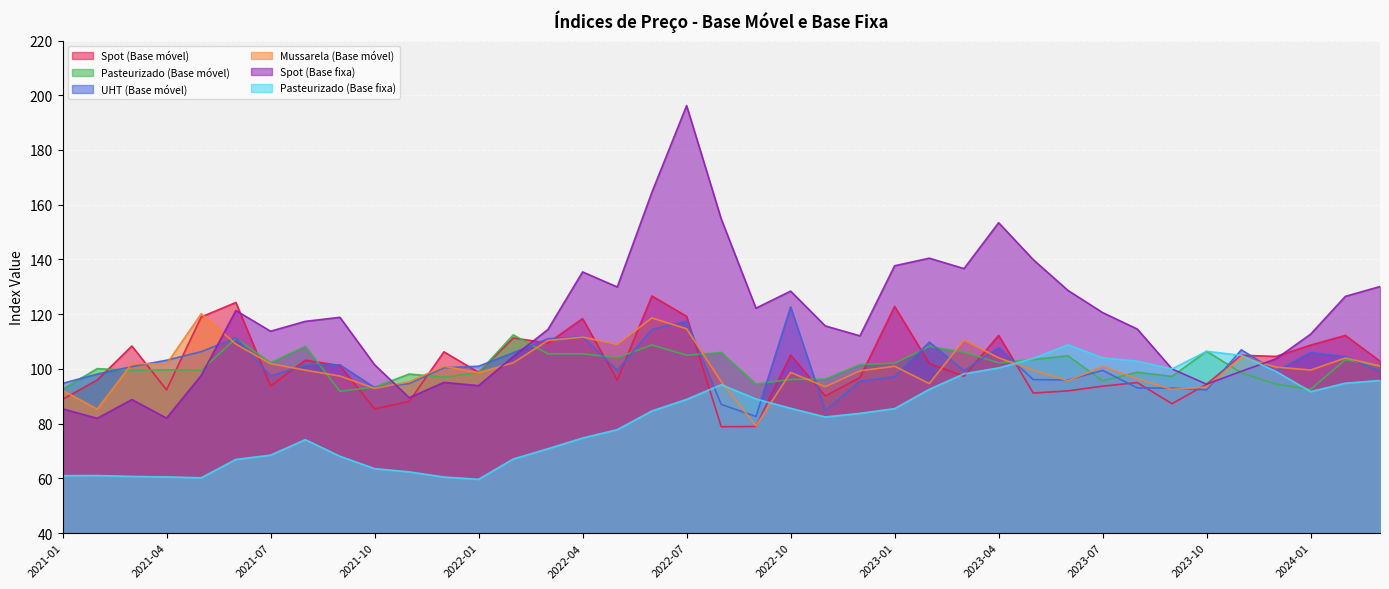

What is the value of the Mussarela (Base móvel) point at the 1st from the left?

92.2